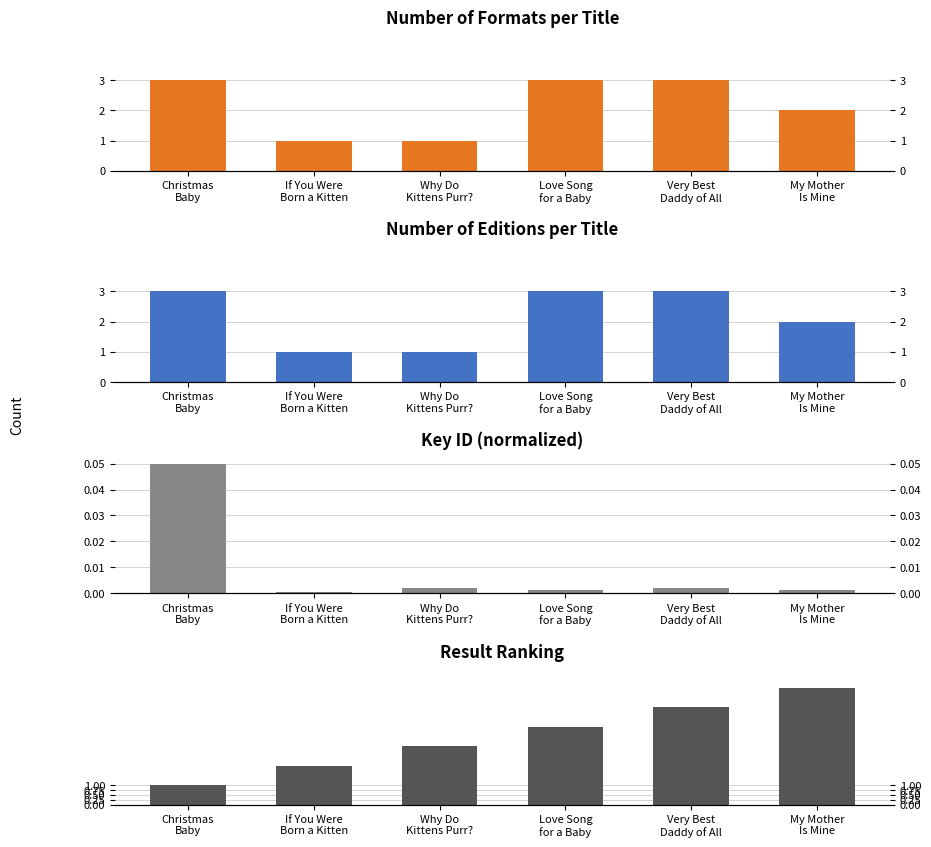

What is the total value across all series at My Mother
Is Mine?

10.0